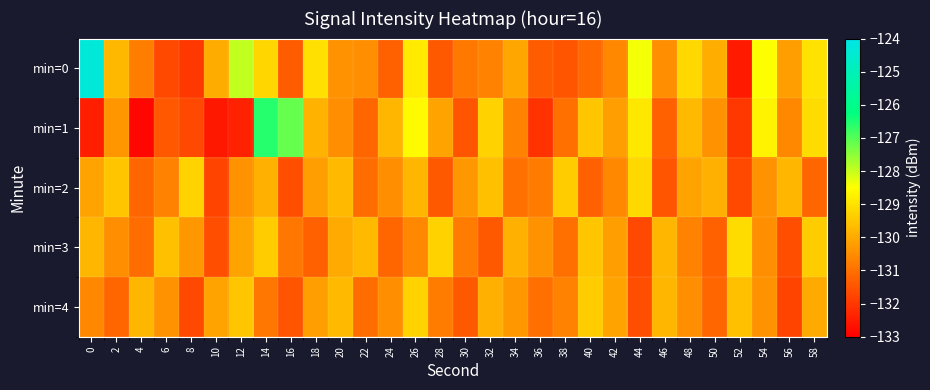

Count the number of data series in this chart.

5